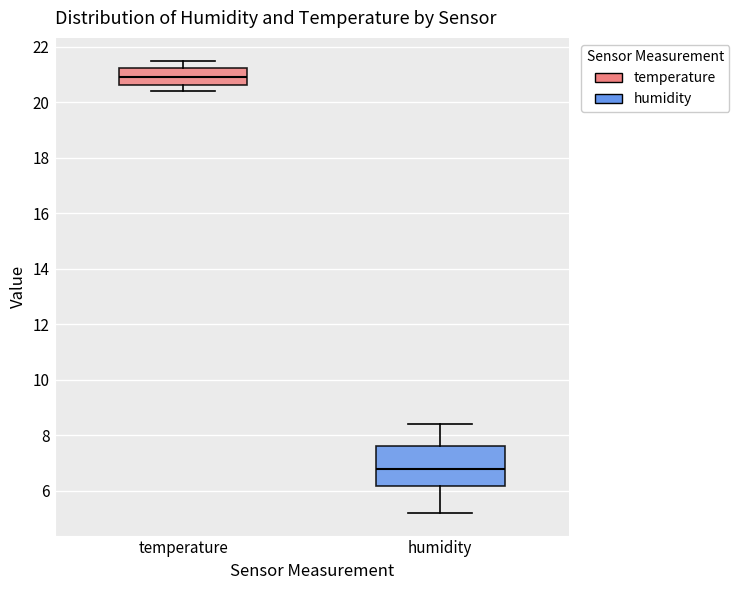

Which box has the lowest median line?

humidity